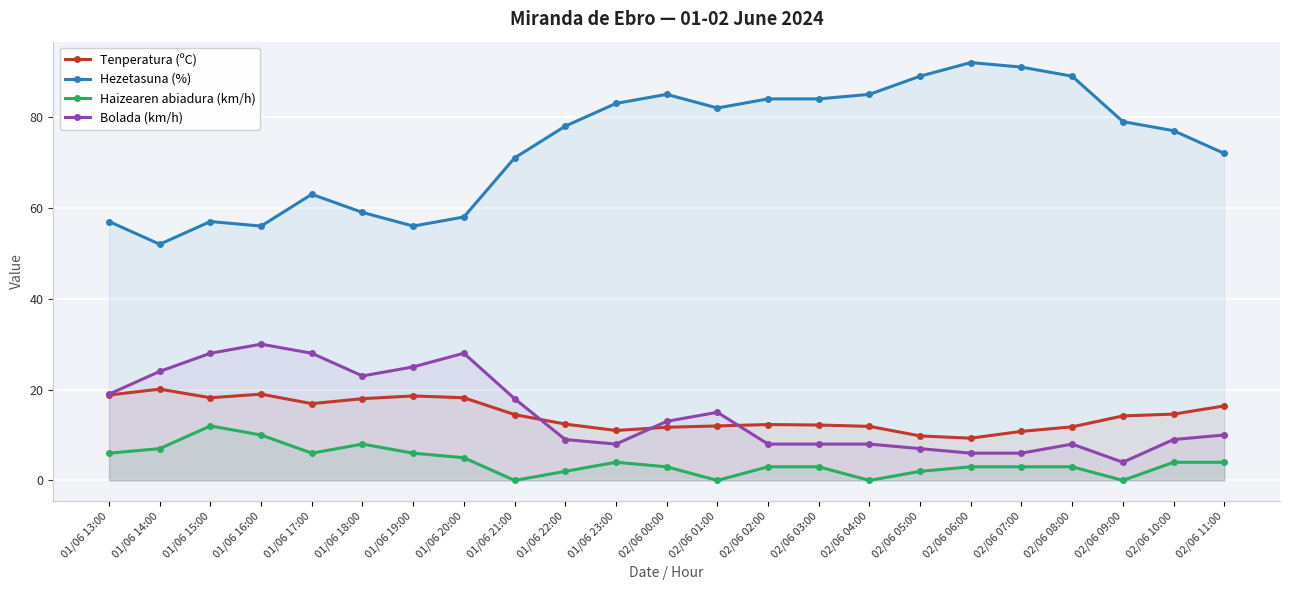

True or false: Haizearen abiadura (km/h) and Tenperatura (ºC) intersect in this chart.

False